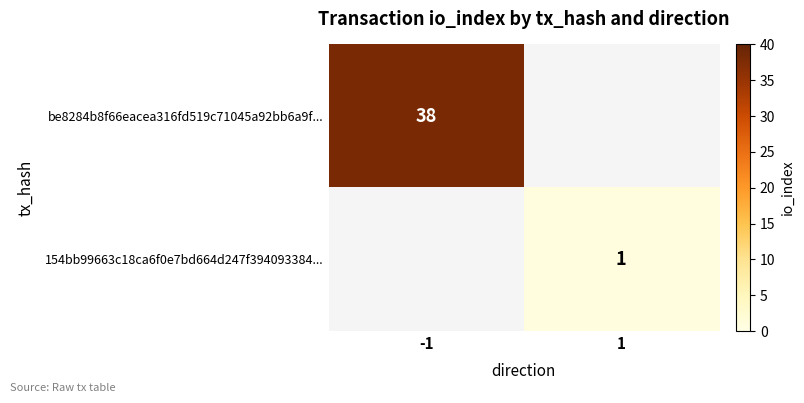

The 154bb99663c18ca6f0e7bd664d247f394093384... series shows 2 at 1. True or false?

False